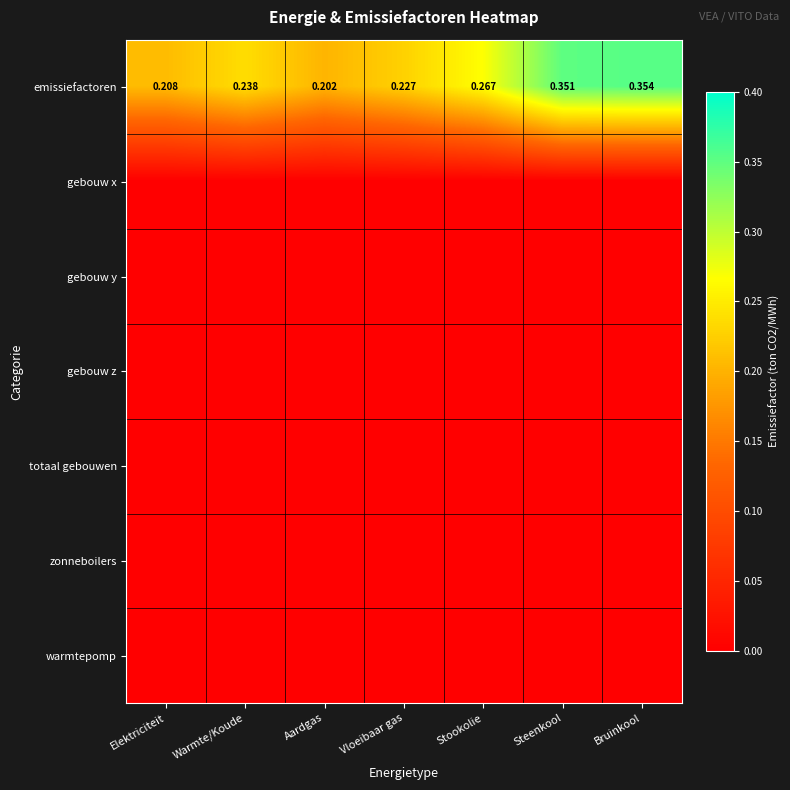

At which category is the sum across all series the highest?

Bruinkool